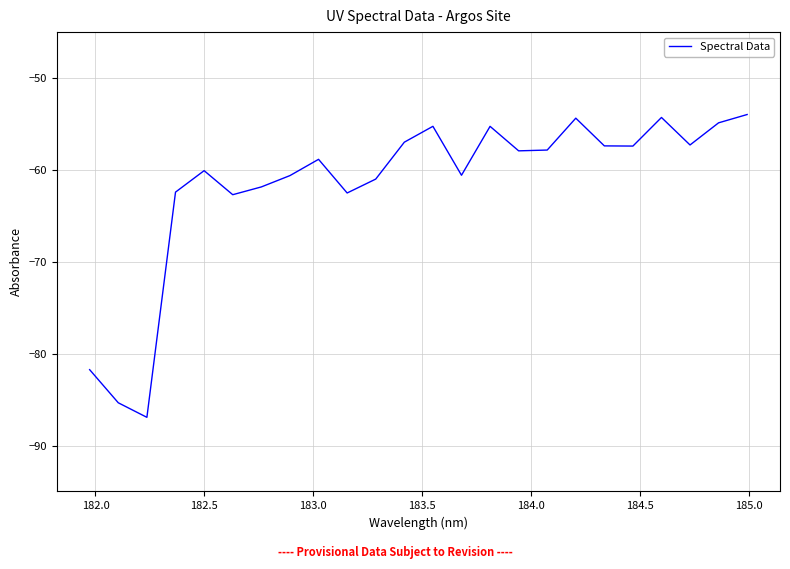

What is the smallest value displayed?

-86.9